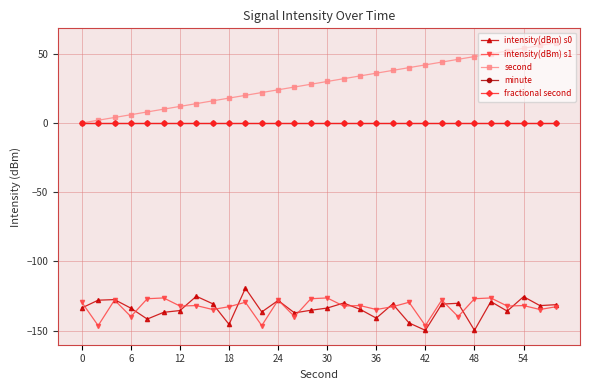

How many lines are shown in the chart?

5